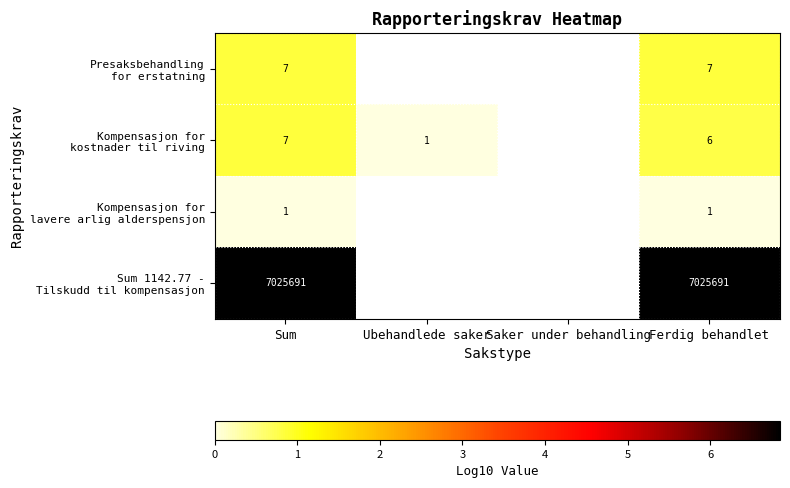

Is the value of row_2 at Ubehandlede saker greater than the value of row_0 at Saker under behandling?

No